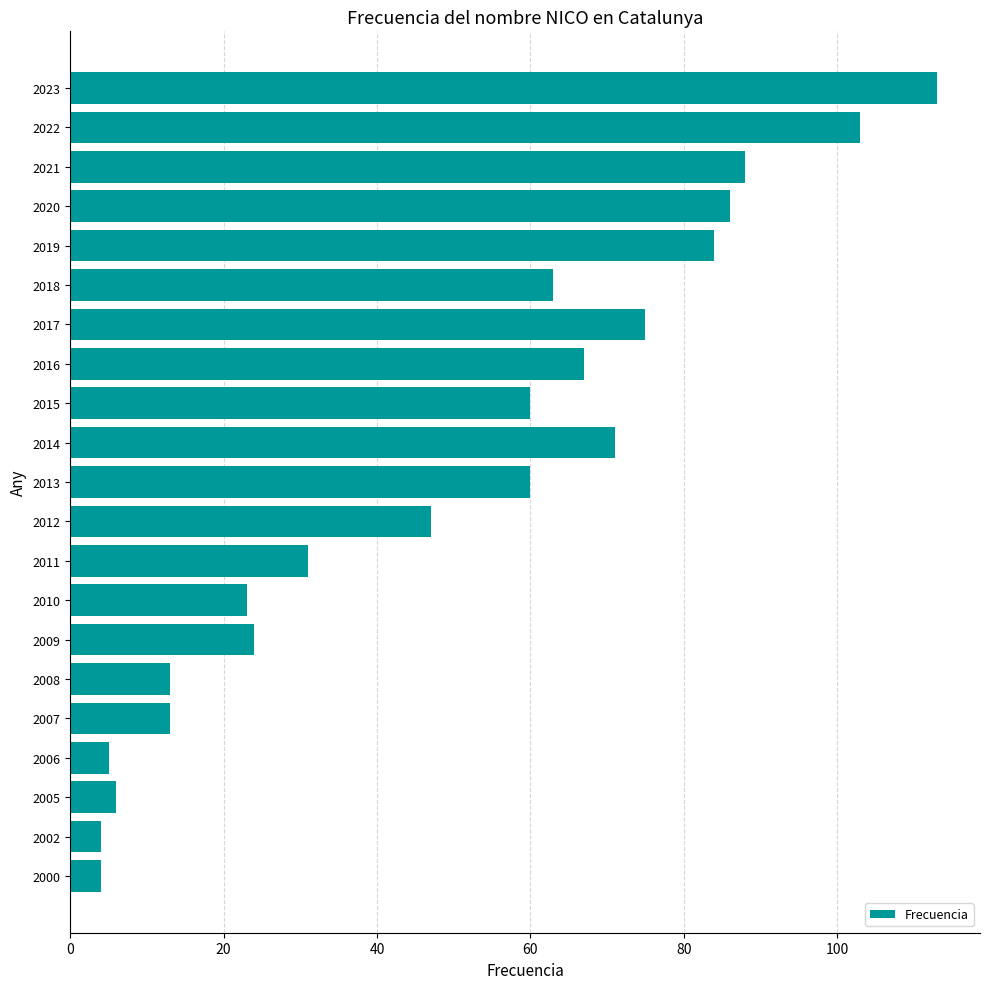

How many bars are there in total?

21